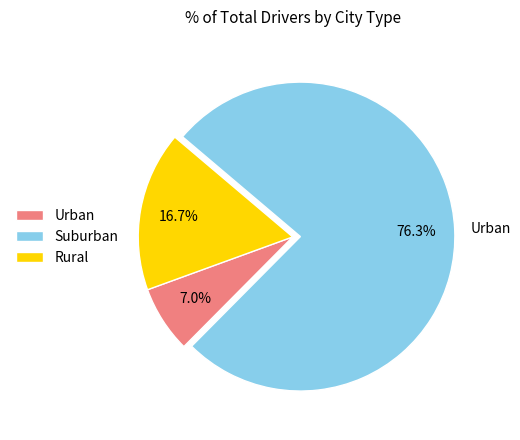

To the nearest percent, what is the average slice percentage?

33%